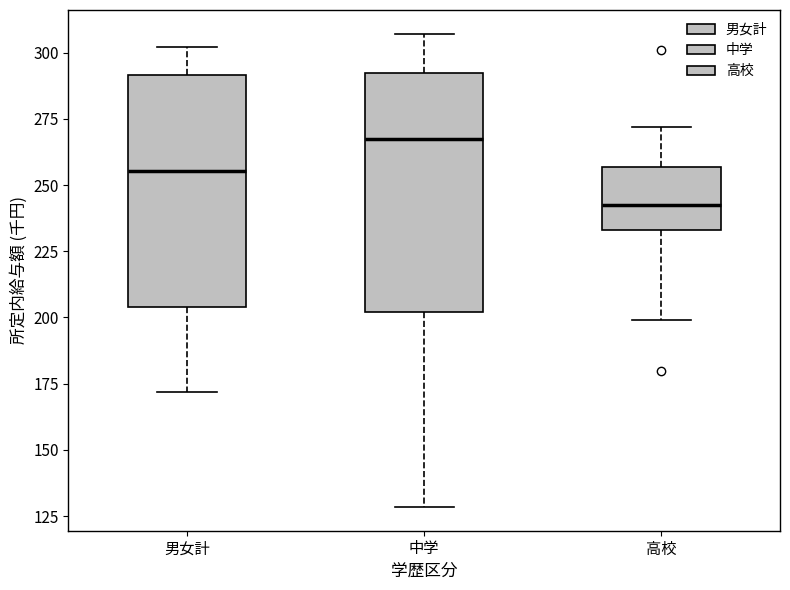

Where does the lower whisker of the box for 男女計 end on the y-axis? The values are not printed on the chart, so give them approximately, as read against the axis.

170